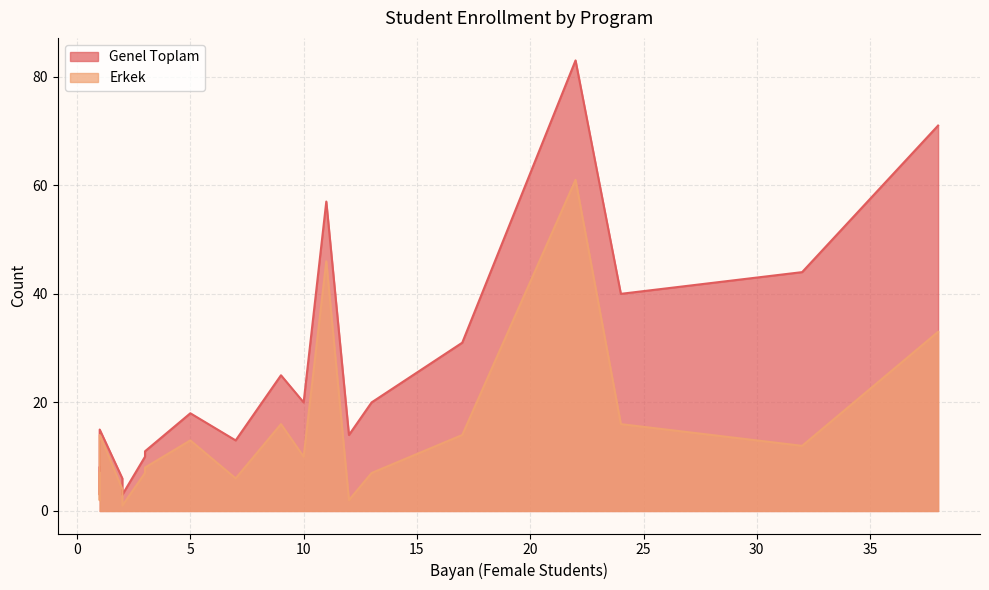

What are all the series names shown in the legend?

Genel Toplam, Erkek